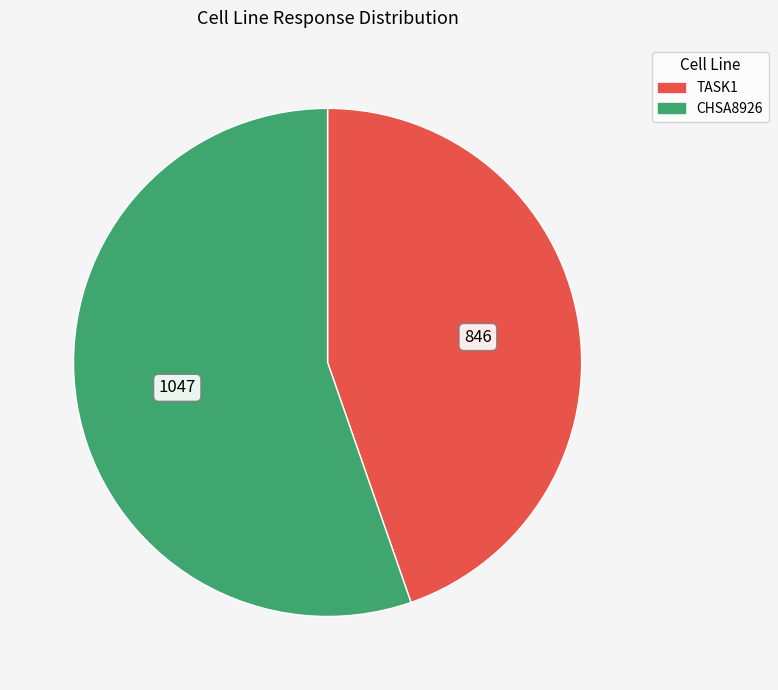

The CHSA8926 slice represents 45% of the pie. True or false?

False